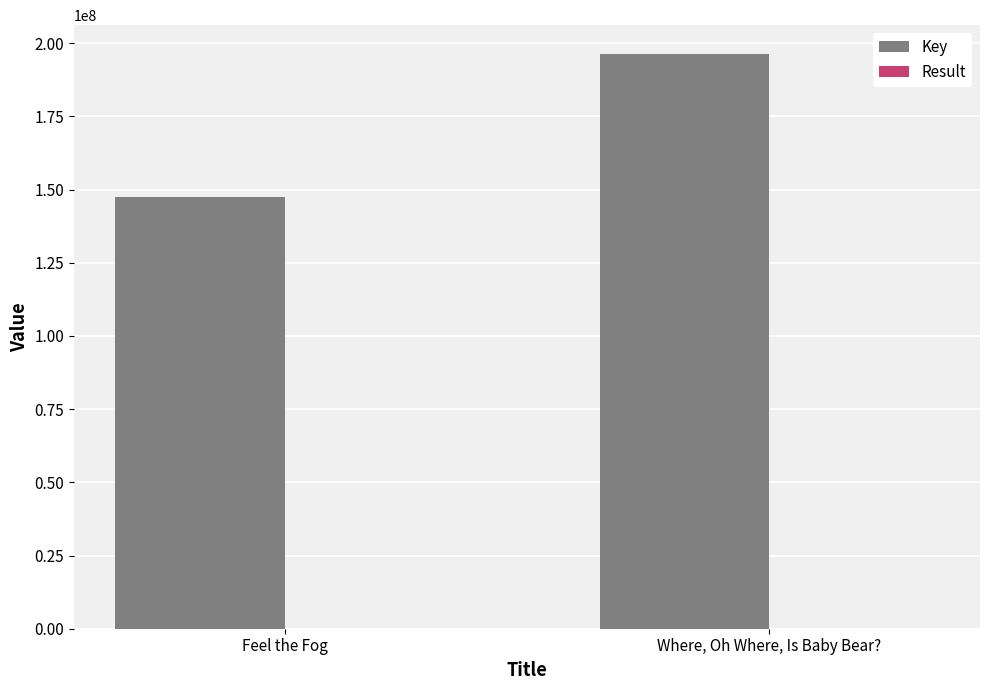

Which series has the largest total across all categories?

Key